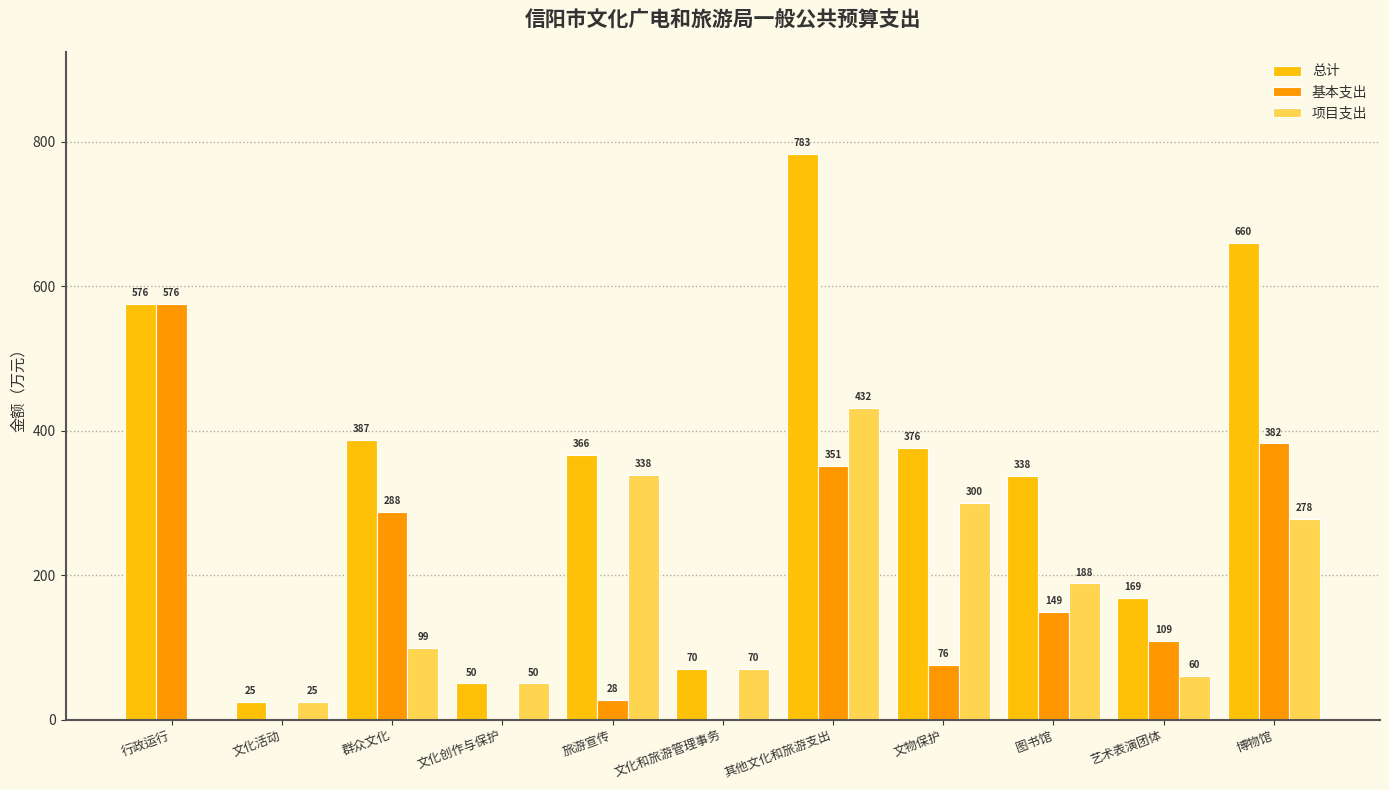

True or false: 项目支出 has a value of 722.1 at 其他文化和旅游支出.

False